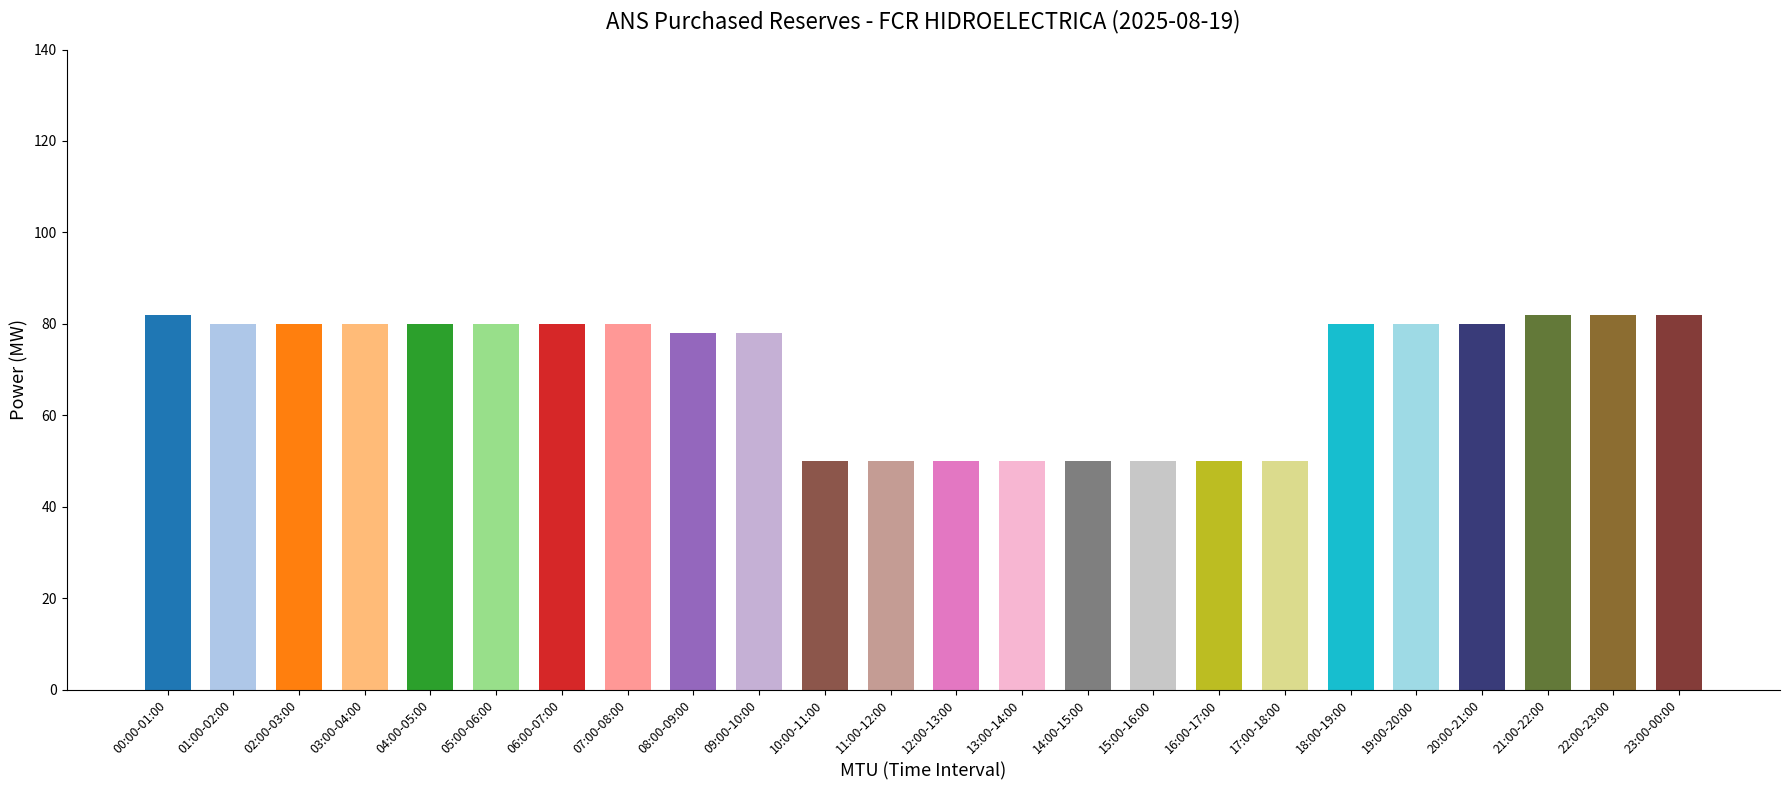

The value at 11:00-12:00 is 69. True or false?

False